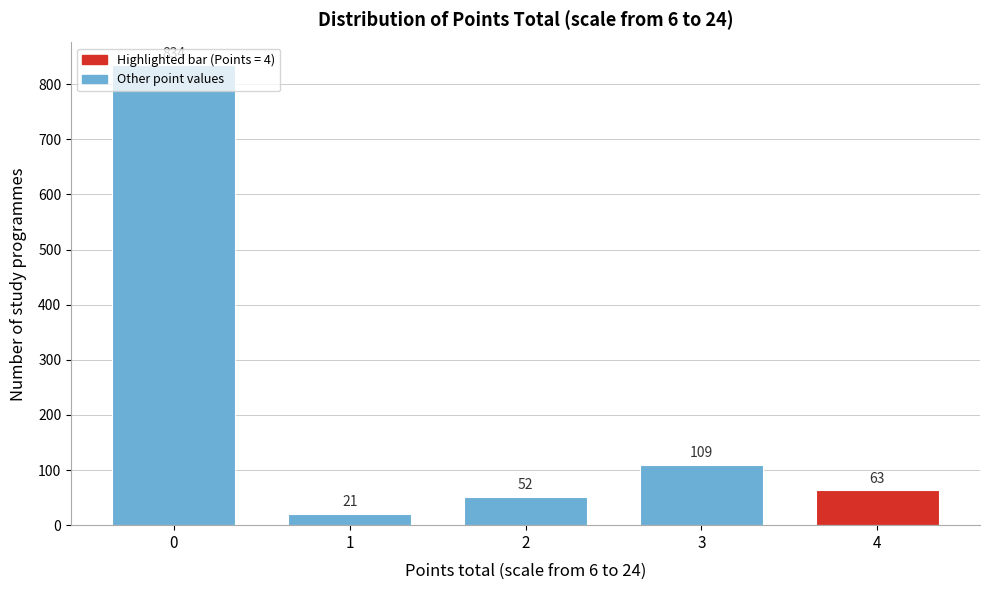

List the labels in order of value, smallest first.

1, 2, 4, 3, 0